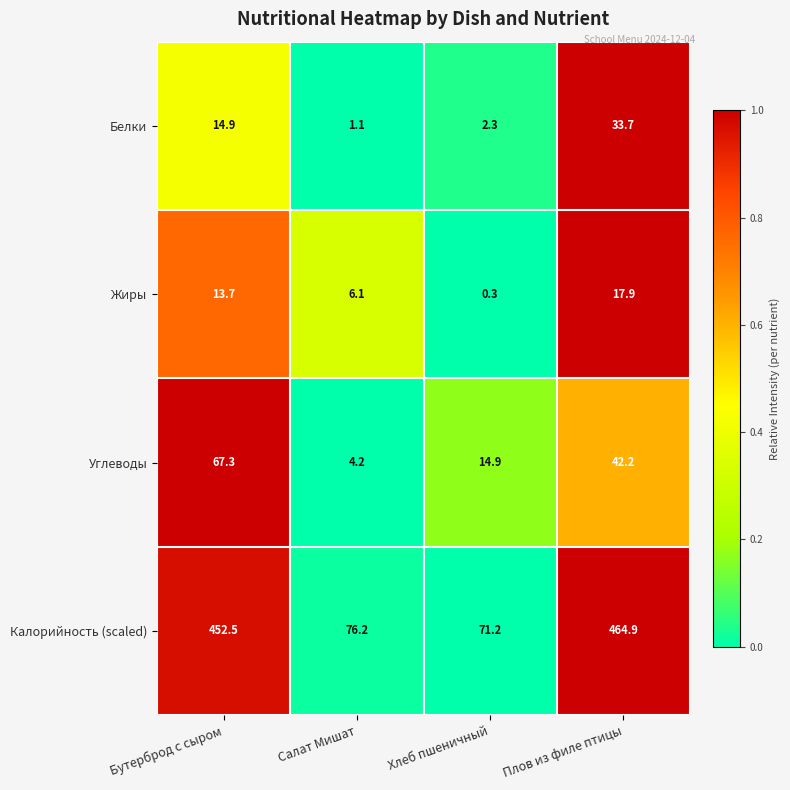

Where is Белки nearest to the value 17?

Бутерброд с сыром